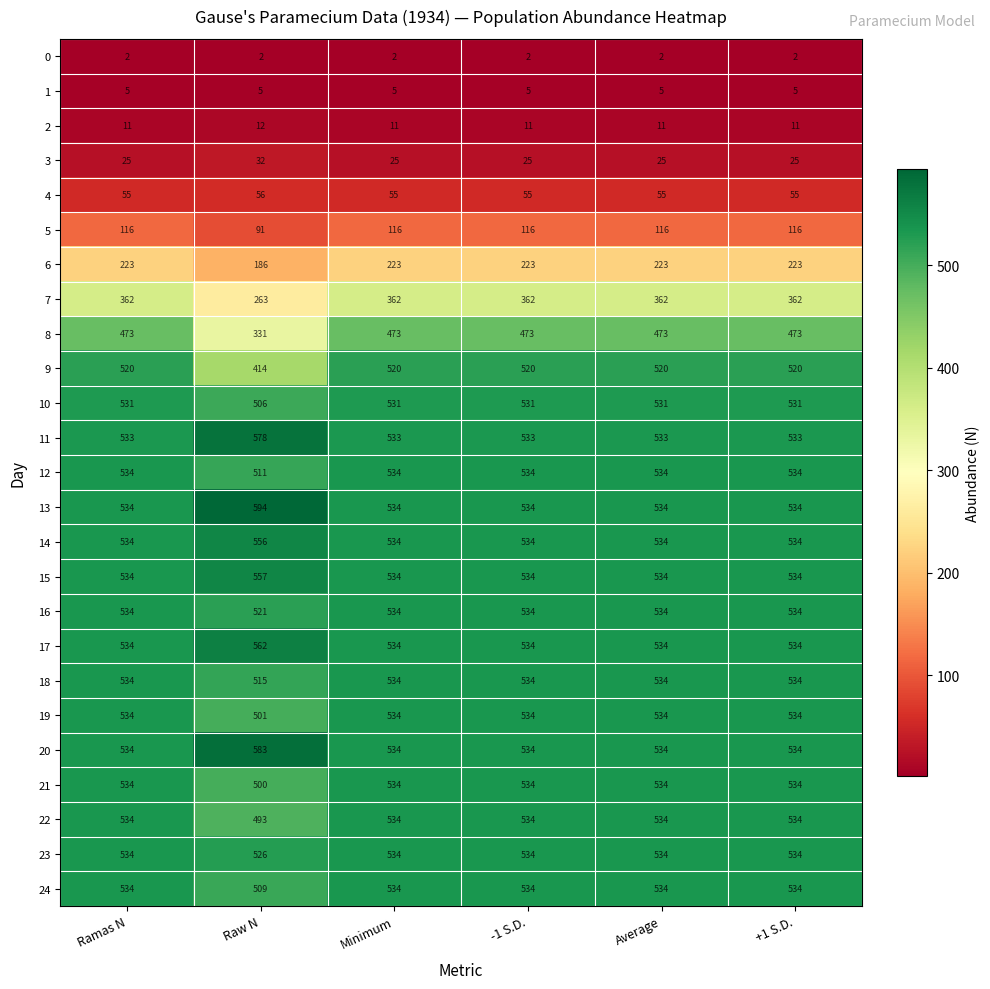

Which series has the largest total across all categories?

13